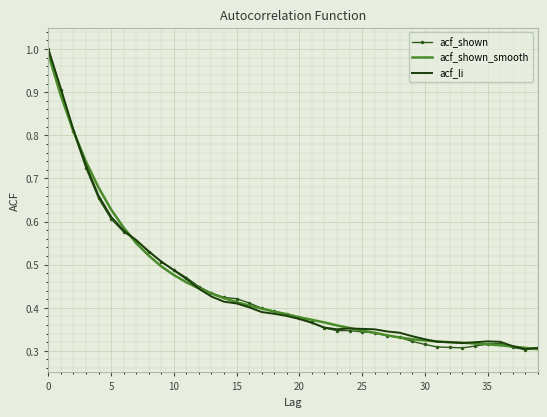

Reading right to left, list all the values displayed in this chart.

acf_shown: 0.3	0.3	0.3	0.3	0.3	0.3	0.3	0.3	0.3	0.3	0.3	0.3	0.3	0.3	0.3	0.3	0.3	0.4	0.4	0.4	0.4	0.4	0.4	0.4	0.4	0.4	0.4	0.4	0.5	0.5	0.5	0.5	0.6	0.6	0.6	0.7	0.7	0.8	0.9	1.0
acf_shown_smooth: 0.3	0.3	0.3	0.3	0.3	0.3	0.3	0.3	0.3	0.3	0.3	0.3	0.3	0.3	0.3	0.4	0.4	0.4	0.4	0.4	0.4	0.4	0.4	0.4	0.4	0.4	0.4	0.4	0.5	0.5	0.5	0.5	0.6	0.6	0.6	0.7	0.7	0.8	0.9	1.0
acf_li: 0.3	0.3	0.3	0.3	0.3	0.3	0.3	0.3	0.3	0.3	0.3	0.3	0.3	0.3	0.4	0.4	0.3	0.4	0.4	0.4	0.4	0.4	0.4	0.4	0.4	0.4	0.4	0.4	0.5	0.5	0.5	0.5	0.6	0.6	0.6	0.7	0.7	0.8	0.9	1.0